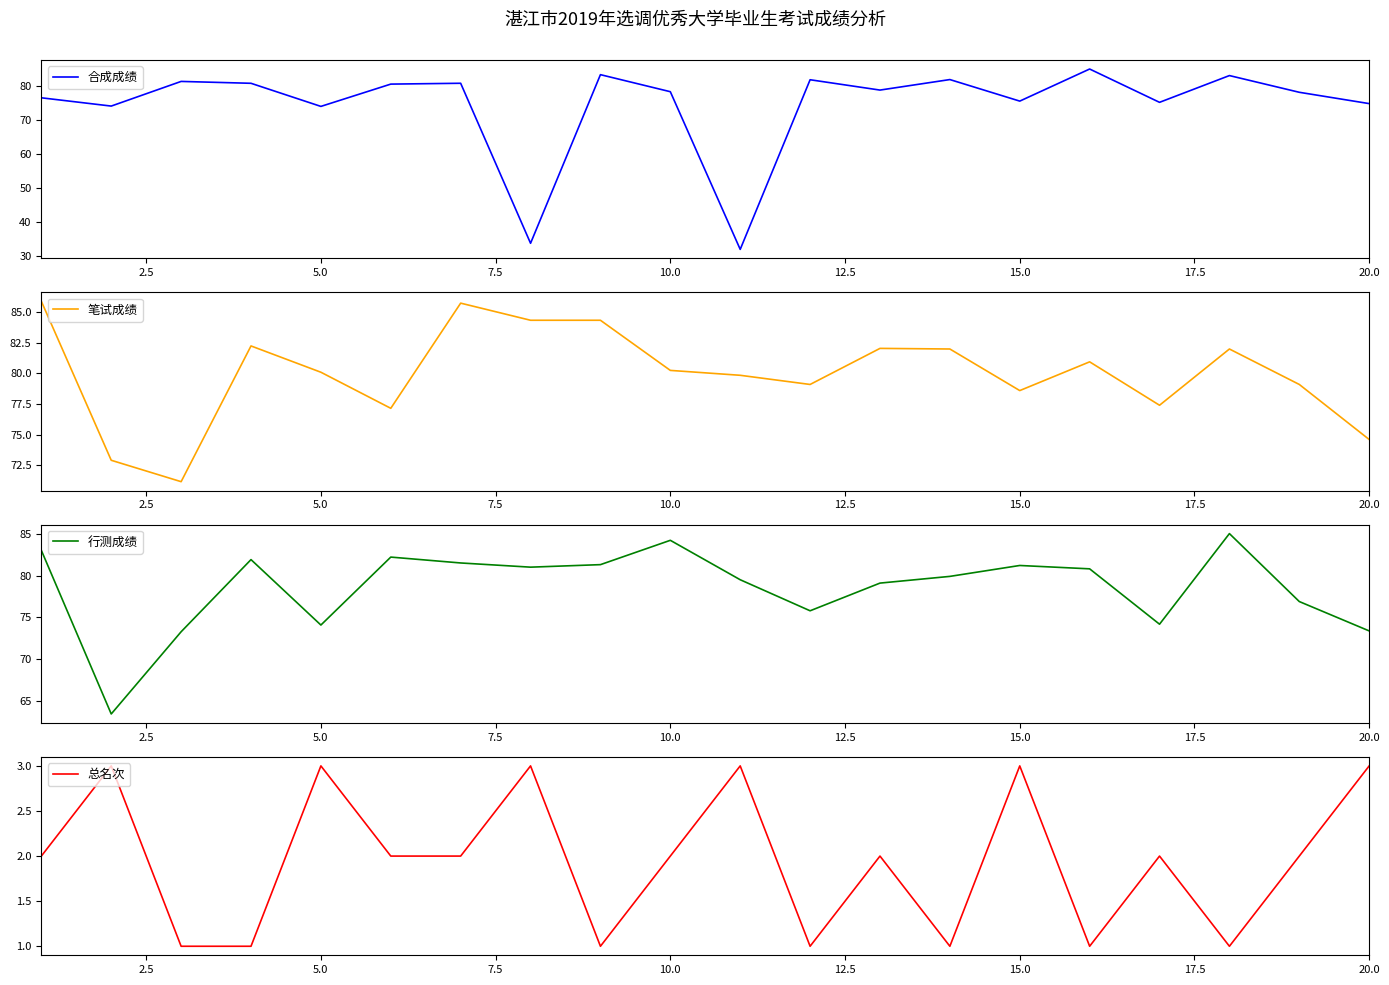

How many values in the 笔试成绩 series are below 80?

9